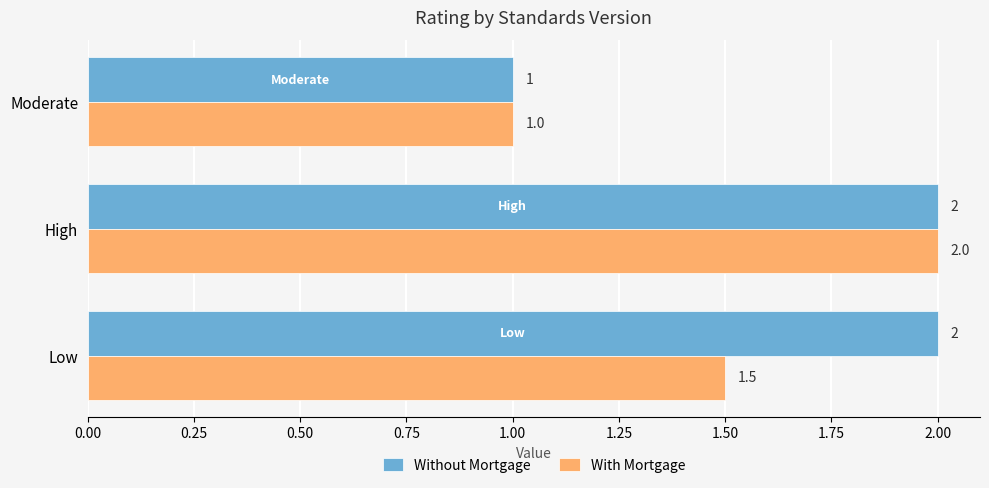

What is the maximum value shown in the chart?

2.0